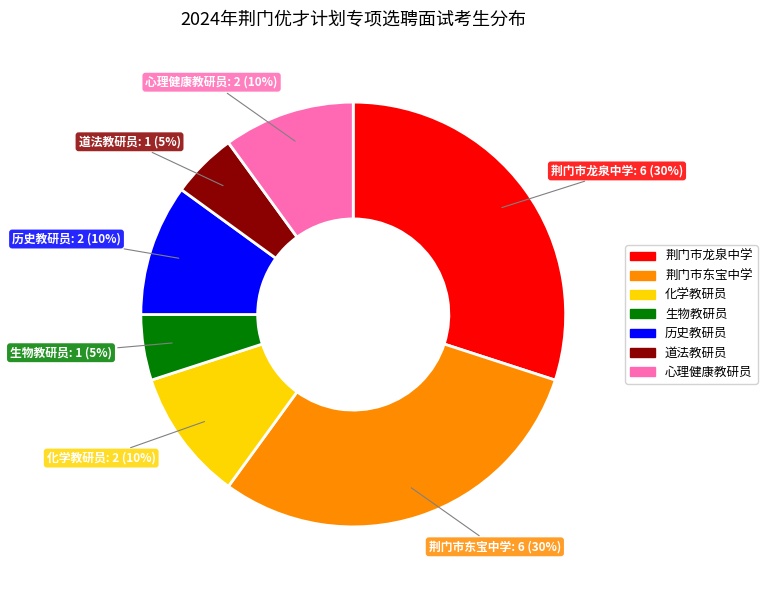

To the nearest percent, what percentage of the pie is 荆门市东宝中学?

30%